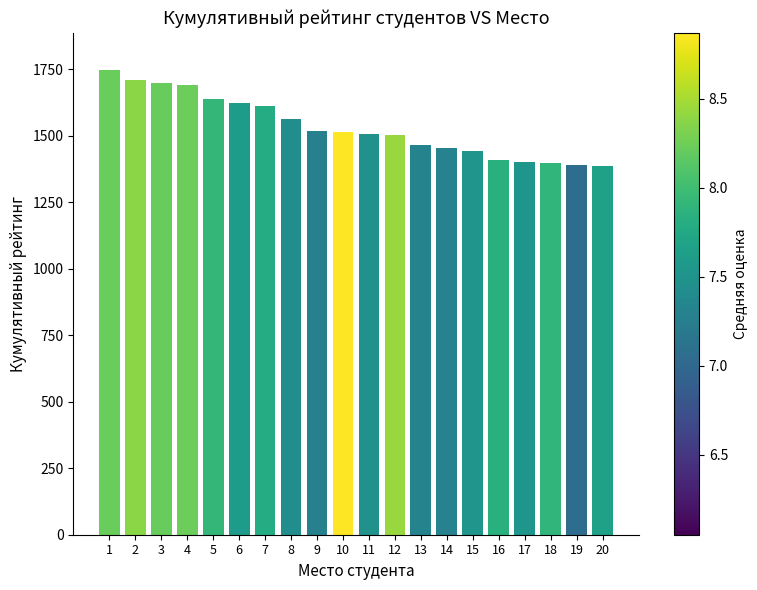

How many bars are there in total?

20